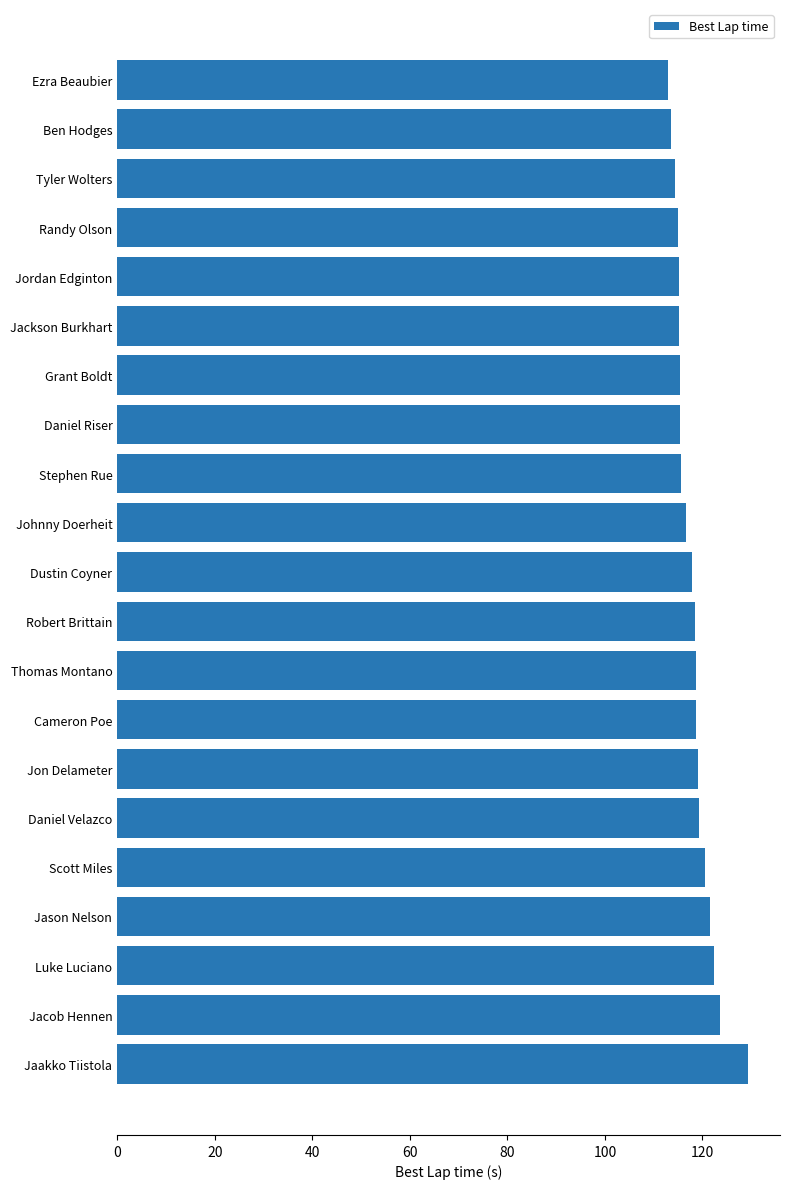

Read the value at Thomas Montano.

118.6